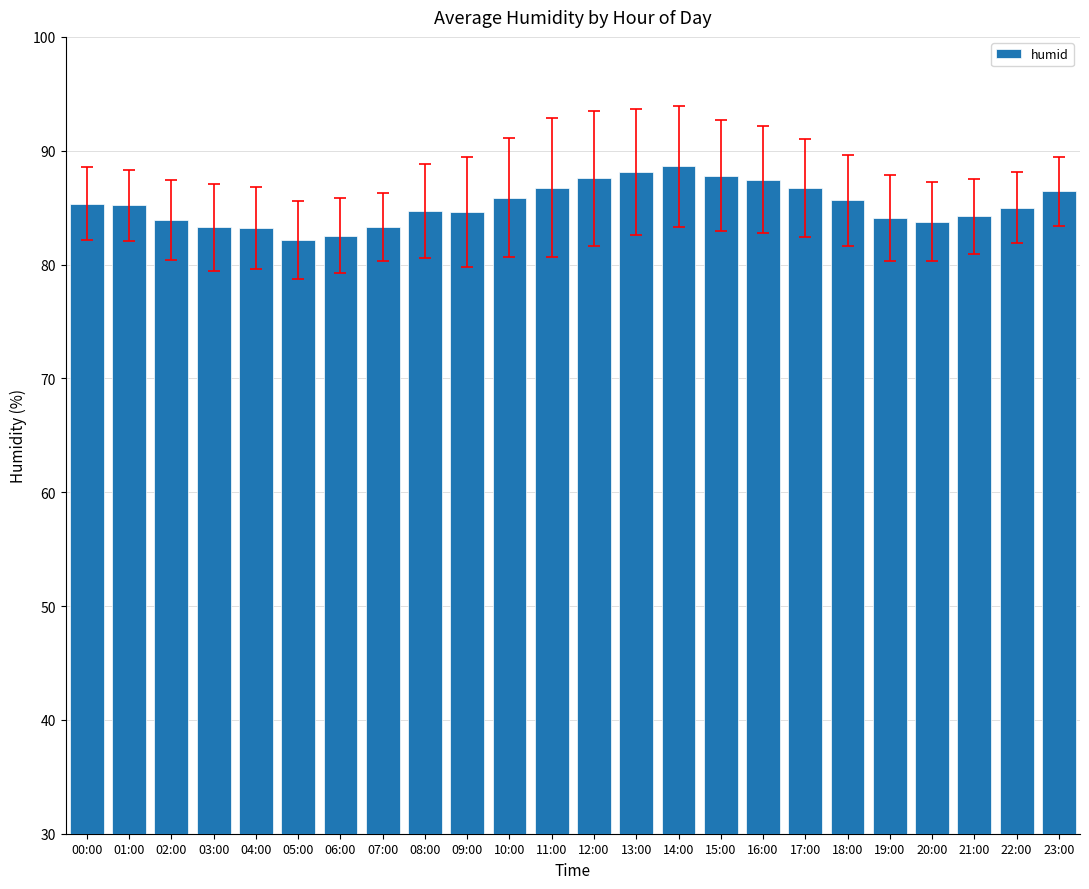

The chart shows a value of 88.6 at 14:00. True or false?

True